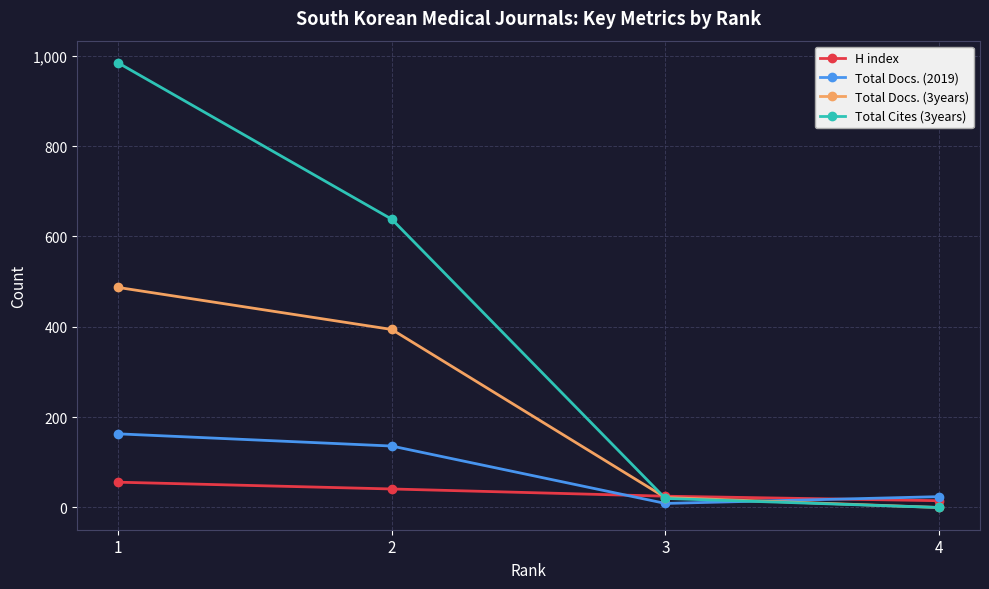

True or false: Total Docs. (3years) has a value of 22 at 3.

True